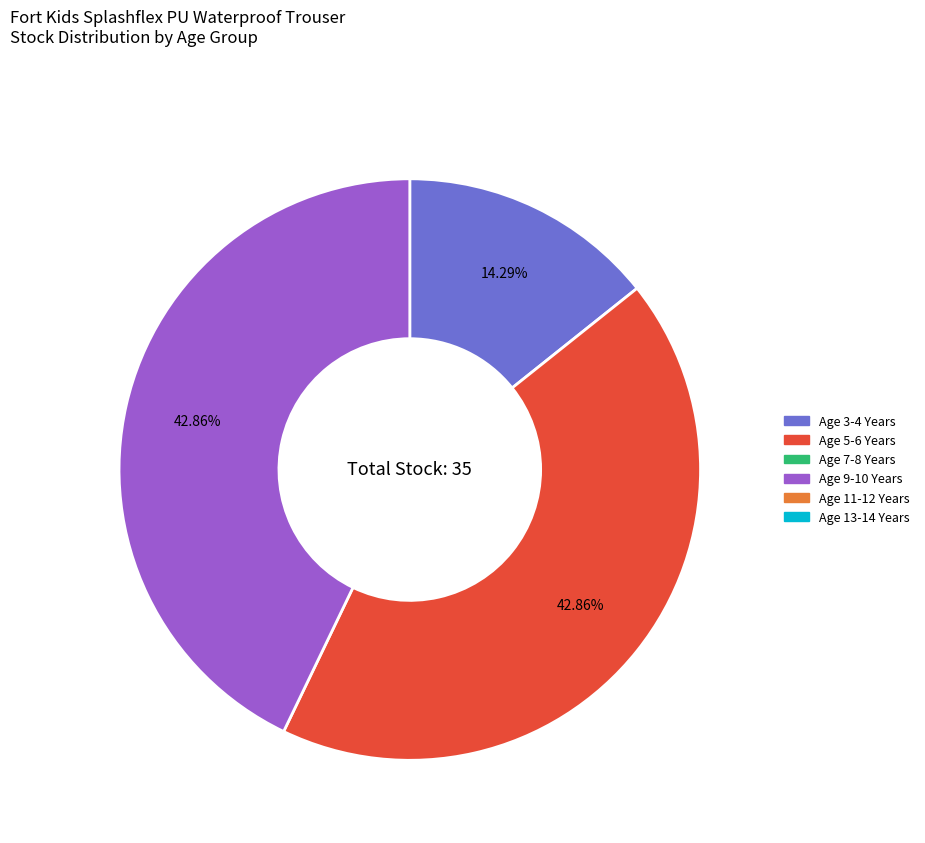

To the nearest percent, what is the difference between the largest and smallest slice percentages?

29%